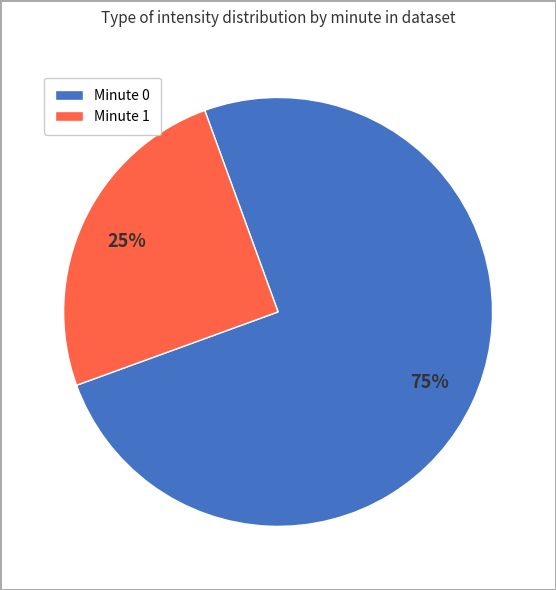

How many slices are in this pie chart?

2